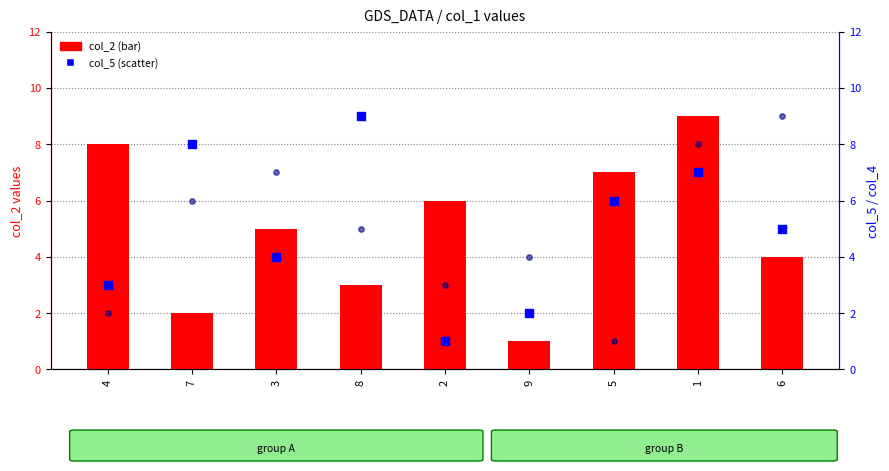

Which series has the largest Y range (max minus min)?

col_2